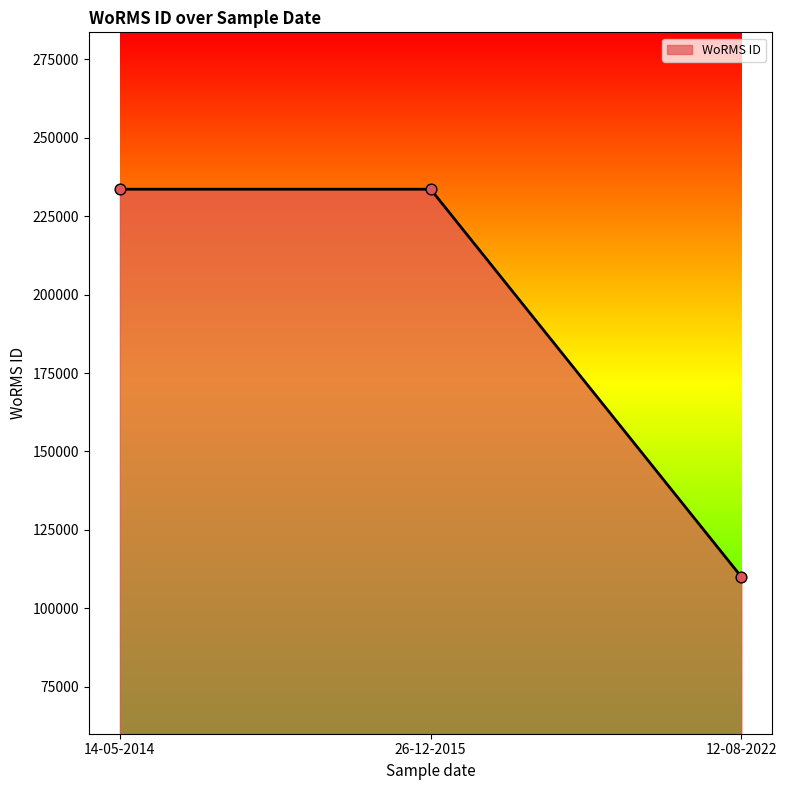

What is the change in value from 14-05-2014 to 12-08-2022?

-123551